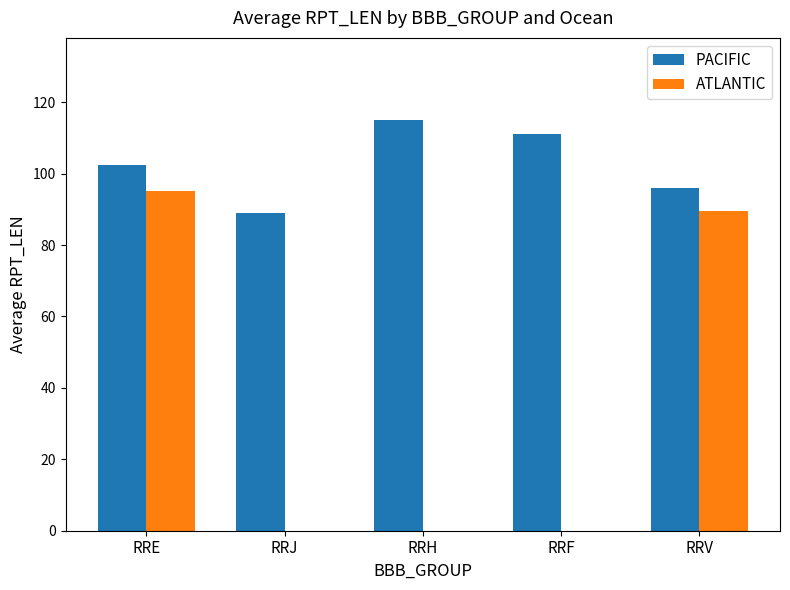

What is the greatest value displayed?

115.0